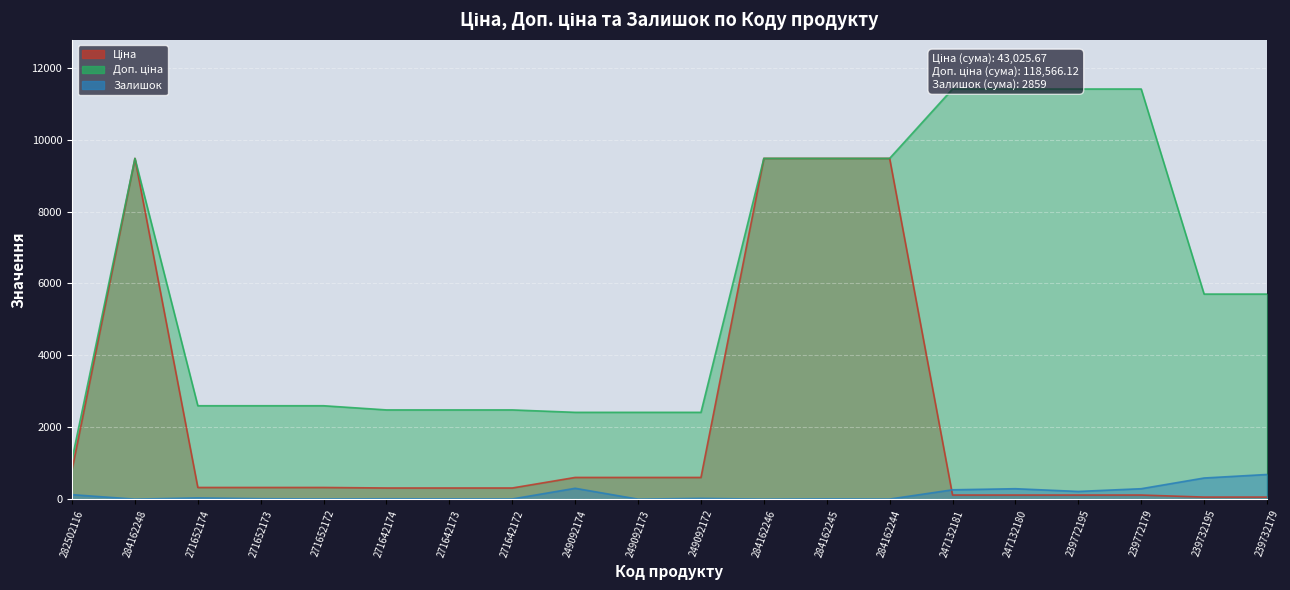

At which category does Залишок reach its first local valley?

284162248